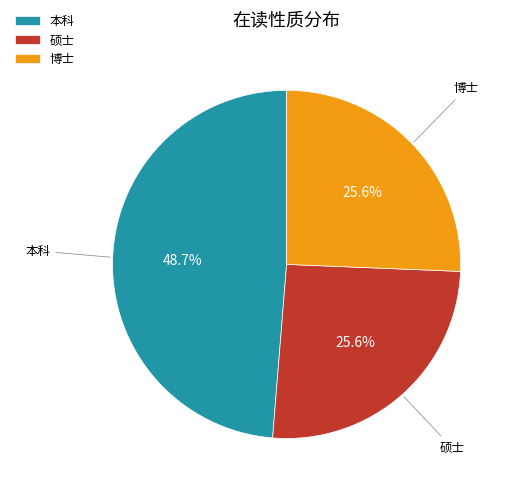

To the nearest percent, what portion does 本科 represent?

49%